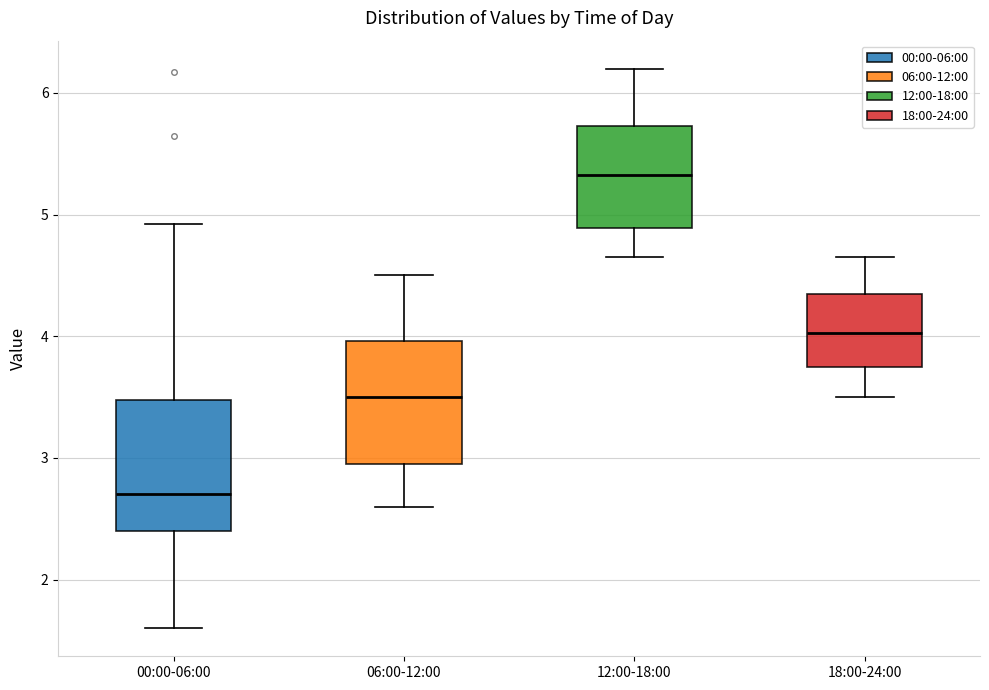

Where is the lower edge of the box for 00:00-06:00 on the y-axis? The values are not printed on the chart, so give them approximately, as read against the axis.

2.4